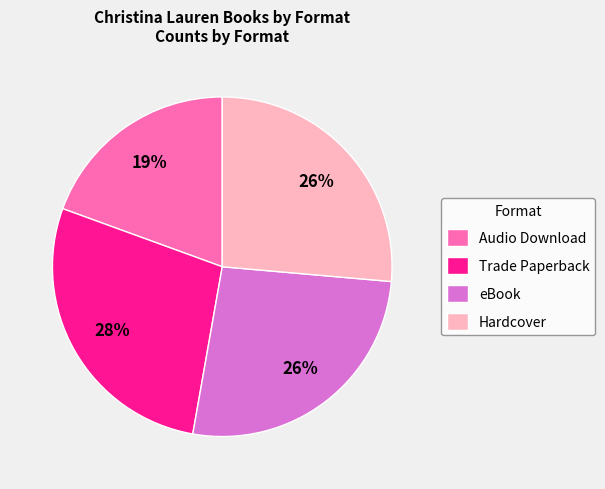

Which has a higher value, Hardcover or Audio Download?

Hardcover